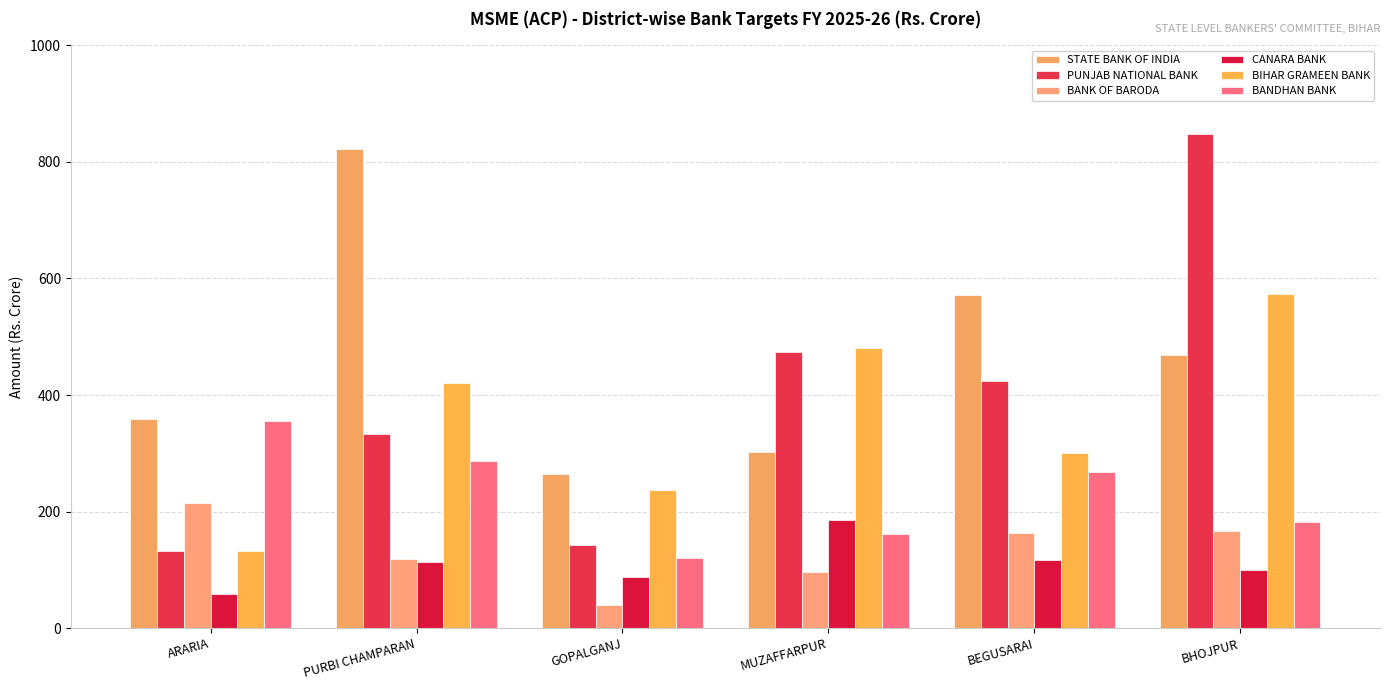

What is the approximate value of STATE BANK OF INDIA at BHOJPUR?

469